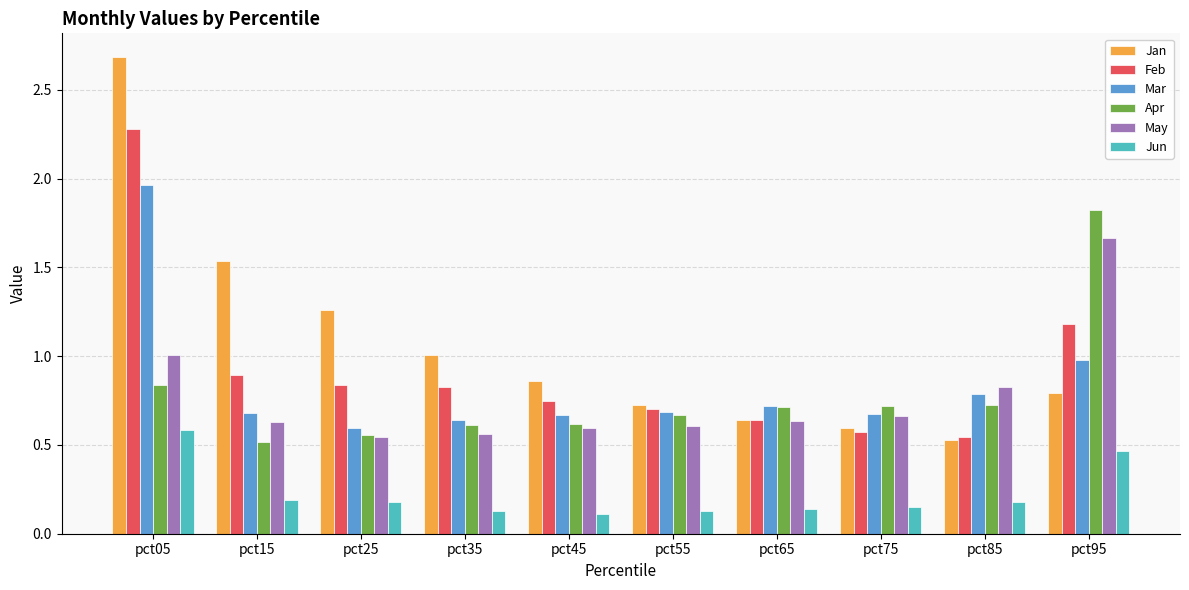

True or false: Apr has a value of 0.6 at pct45.

True